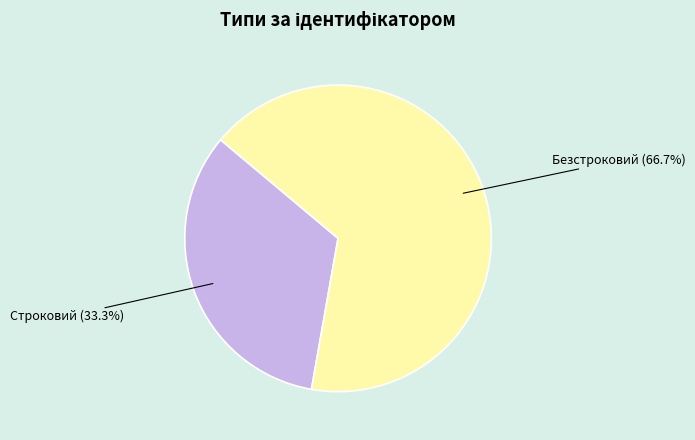

Do Безстроковий and Строковий together represent more than half of the pie?

Yes